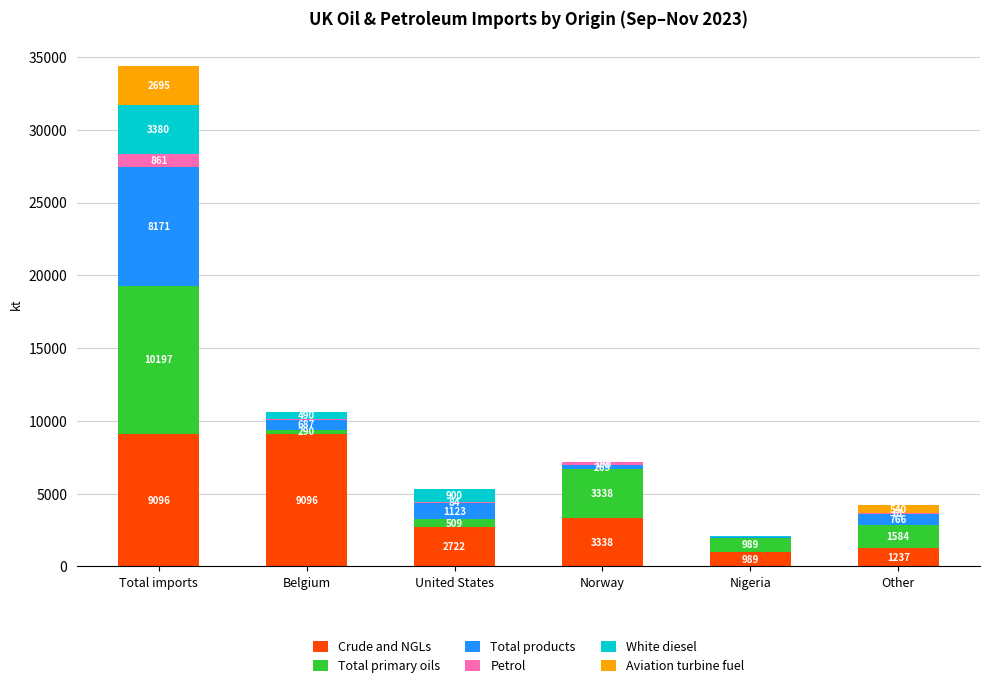

At which category is the sum across all series the highest?

Total imports